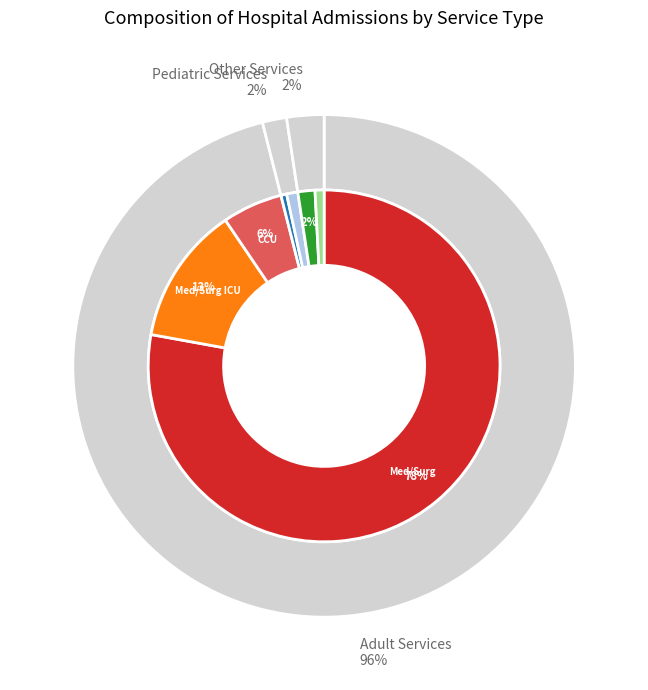

The Psychiatric slice represents 2% of the pie. True or false?

True